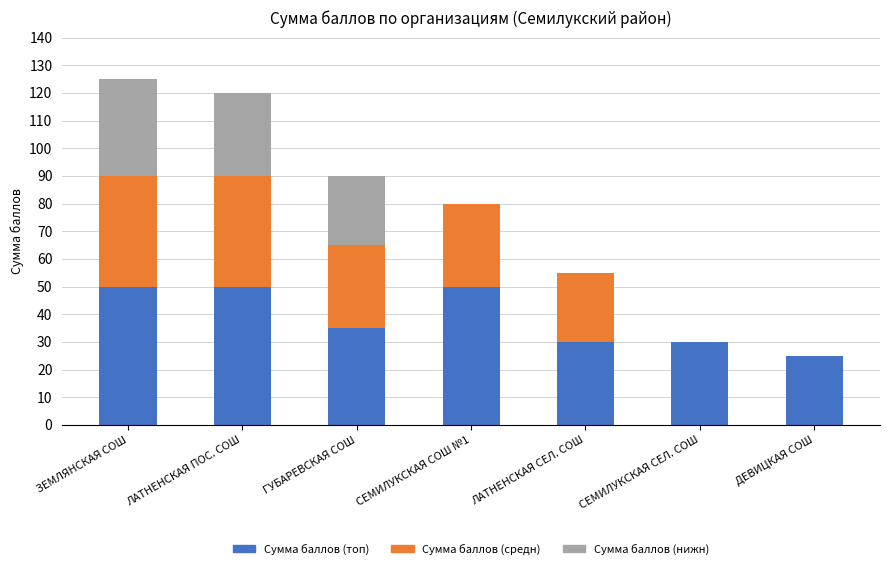

What is the sum of the Сумма баллов (топ) values at ГУБАРЕВСКАЯ СОШ and ЛАТНЕНСКАЯ ПОС. СОШ?

85